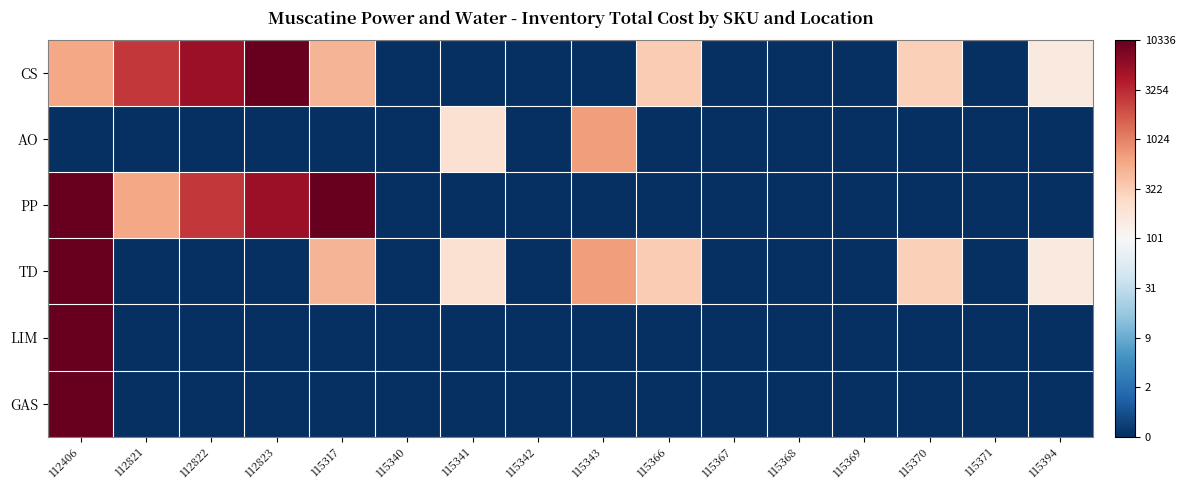

How many series are shown in this chart?

6